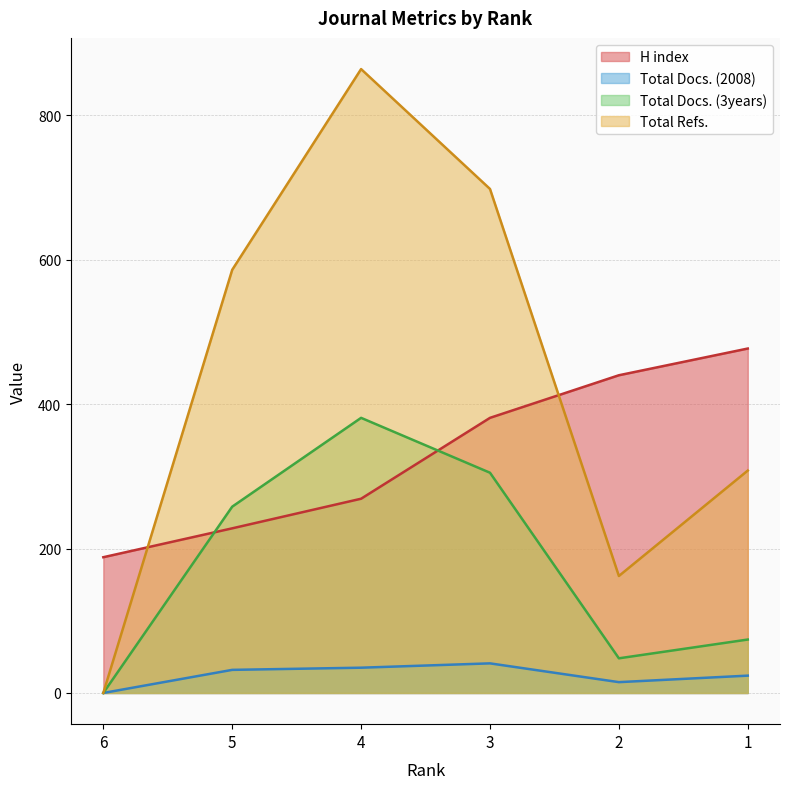

Which series has the largest total across all categories?

Total Refs.